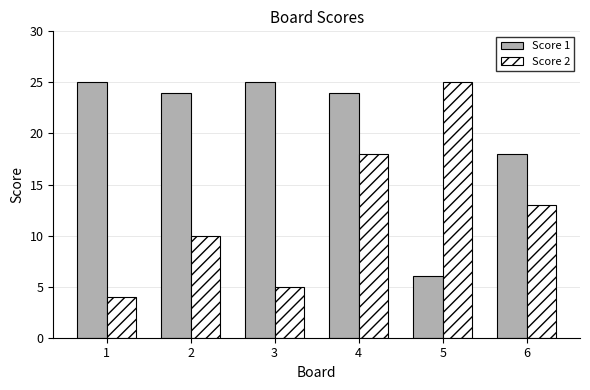

What is the difference between the Score 2 values at 3 and 6?

8